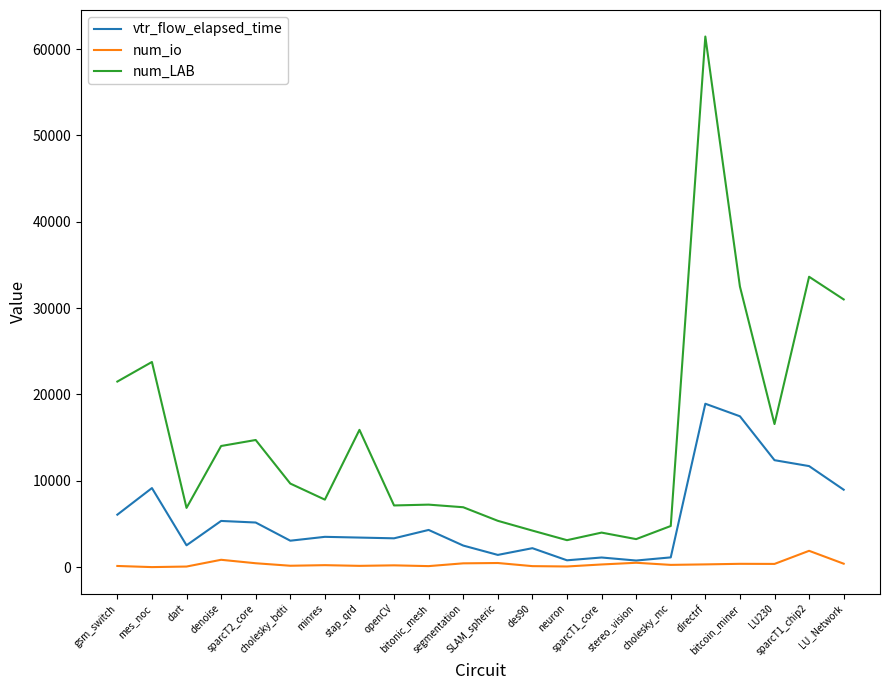

True or false: num_LAB and num_io intersect in this chart.

False